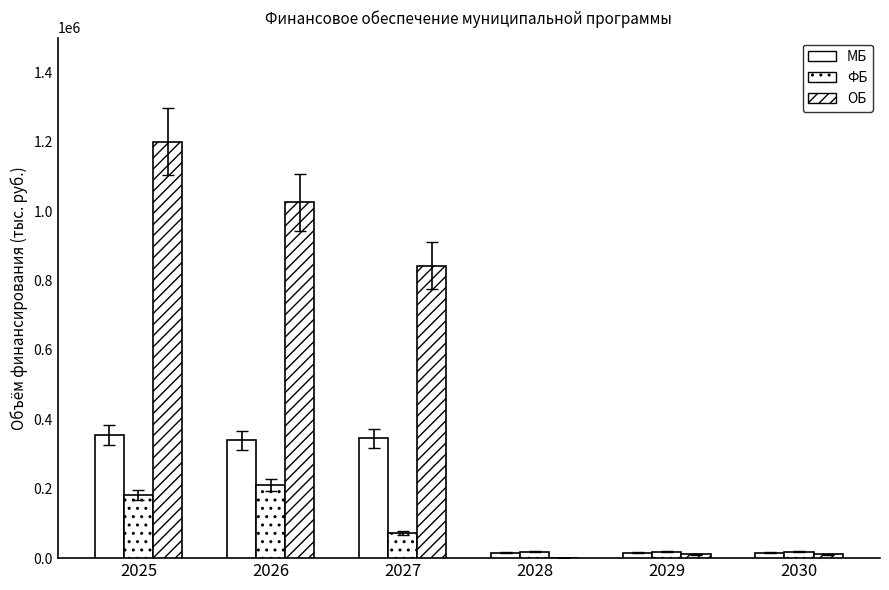

Which series has the largest total across all categories?

ОБ